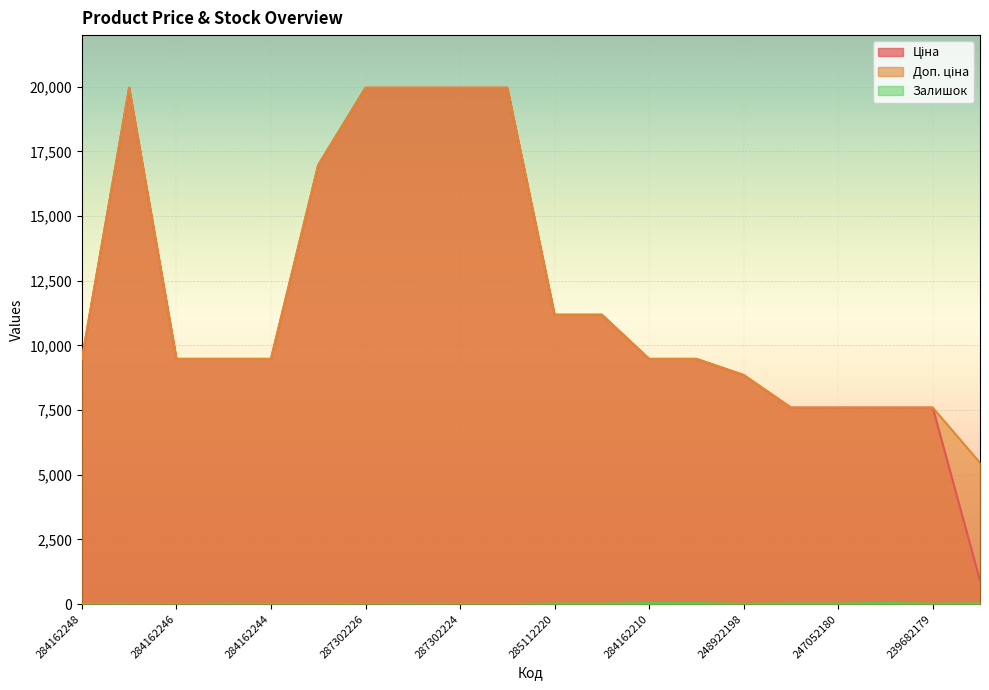

How many lines are shown in the chart?

3